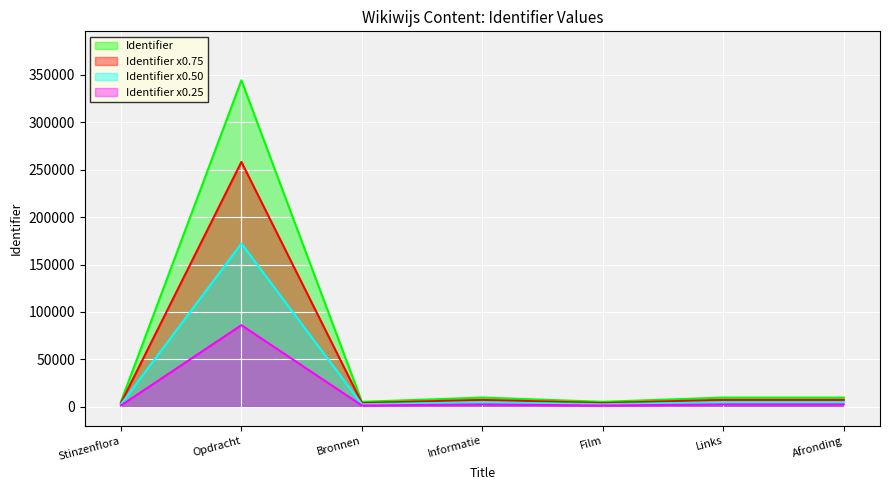

How many interior local valleys (lower than both neighbors) does the data have?

2